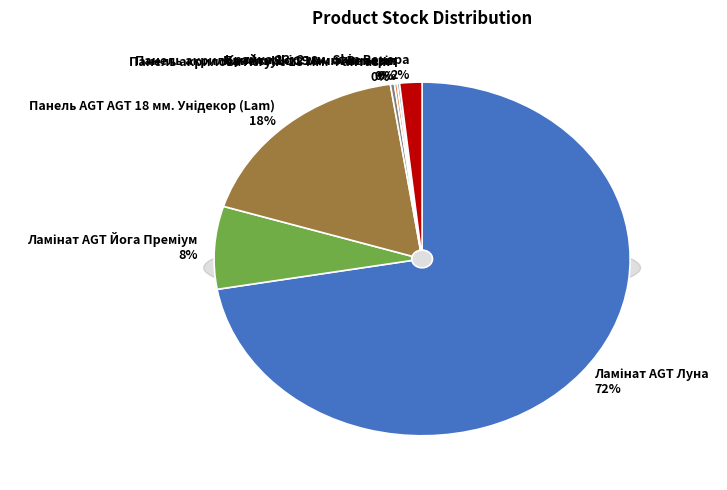

To the nearest percent, what portion does Ламінат AGT Луна represent?

72%